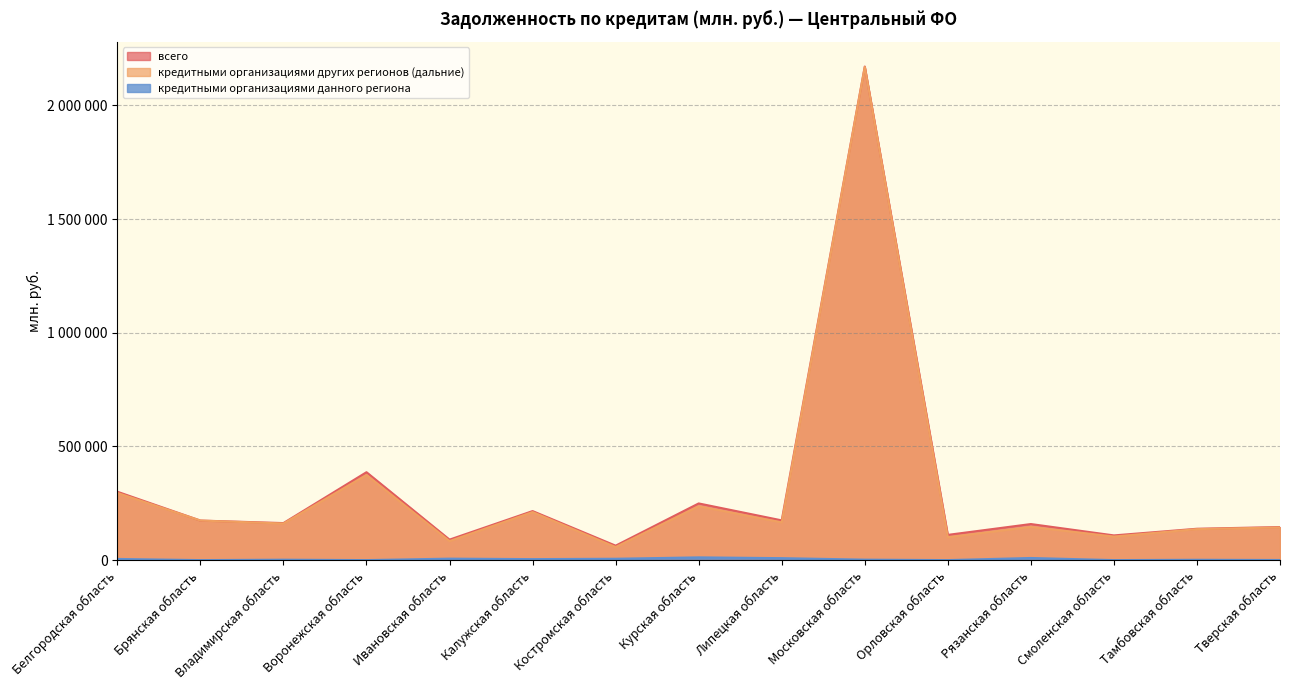

At which label does всего first exceed 162849?

Белгородская область